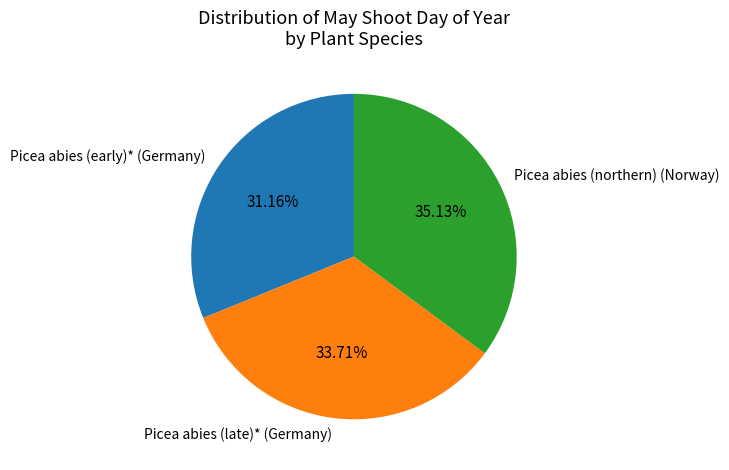

What percentage do Picea abies (northern) (Norway) and Picea abies (late)* (Germany) together represent?

68.8%